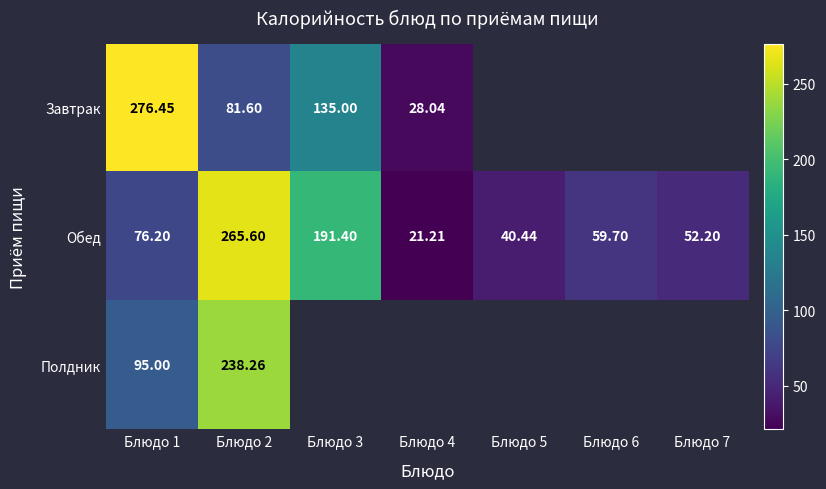

What is the greatest value displayed?

276.4